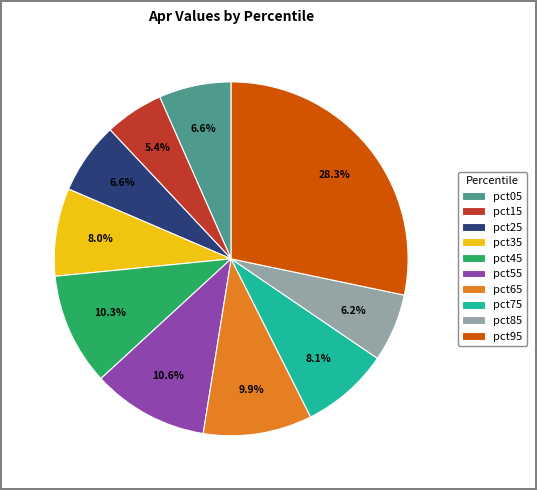

How much of the chart is everything except pct85?

93.8%